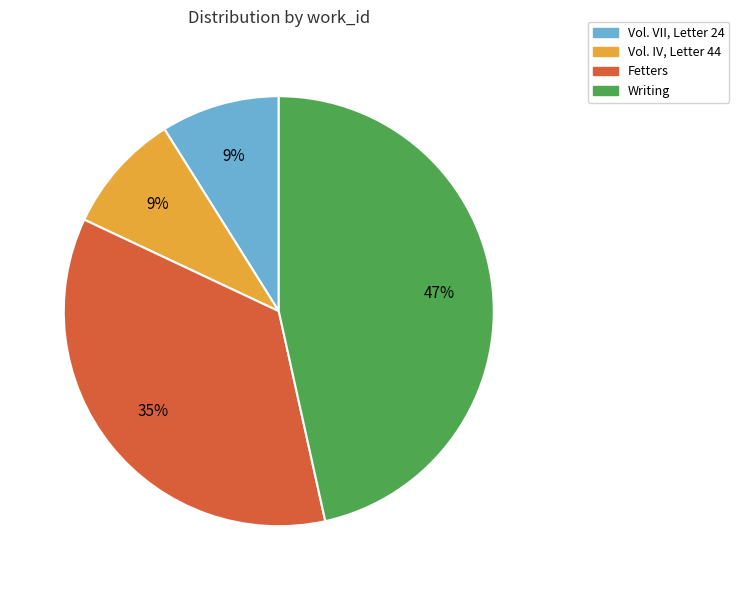

True or false: Writing accounts for 35% of the total.

False